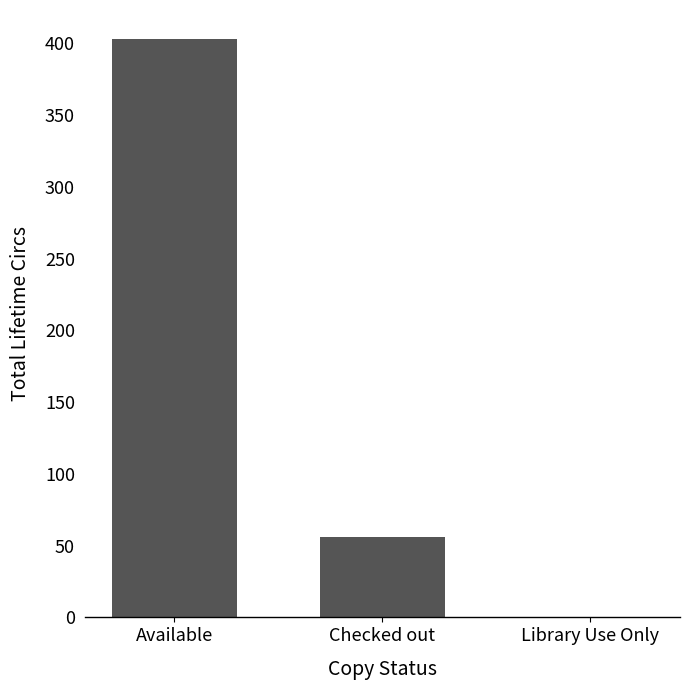

Reading left to right, what are all the values shown in this chart?

Available=403	Checked out=56	Library Use Only=0